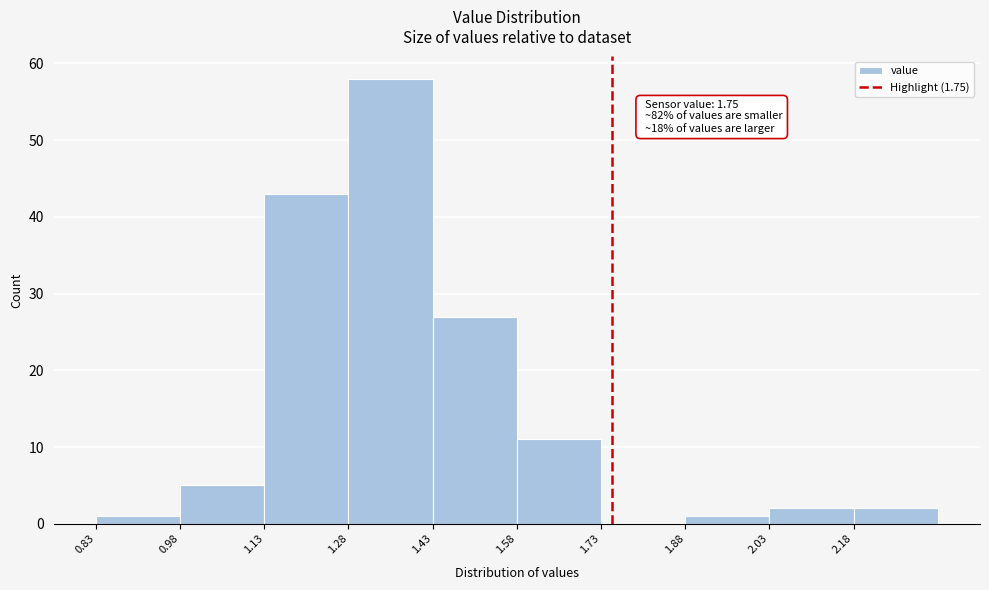

Which range on the x-axis has the tallest bar?

1.28 to 1.43